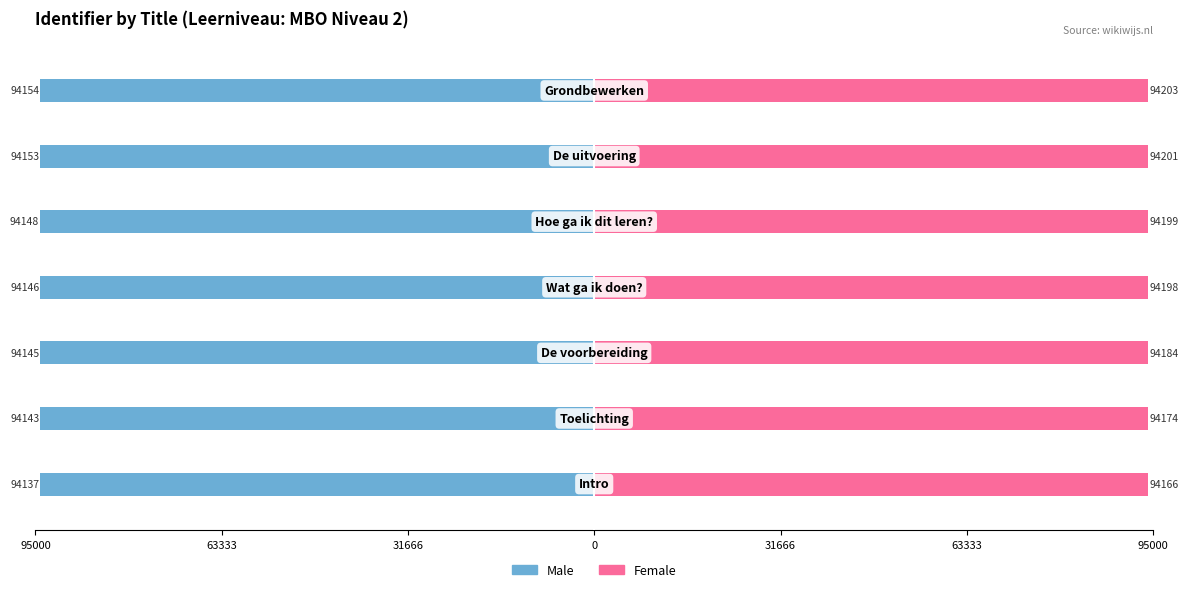

True or false: Female has a value of 21843 at 31666.

False